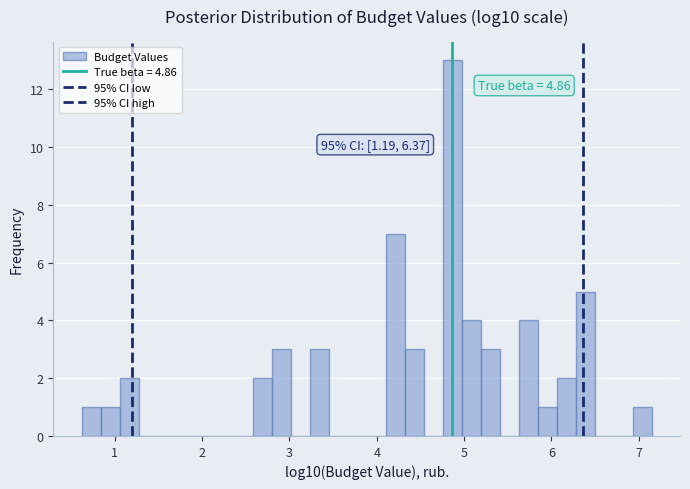

Around what value on the x-axis is the tallest bar? Give the approximate position of its centre, as read against the axis.

4.9